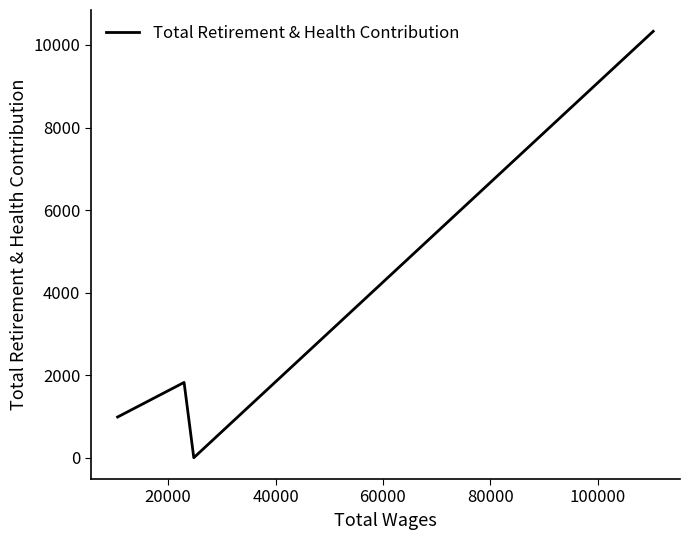

What is the greatest value displayed?

10331